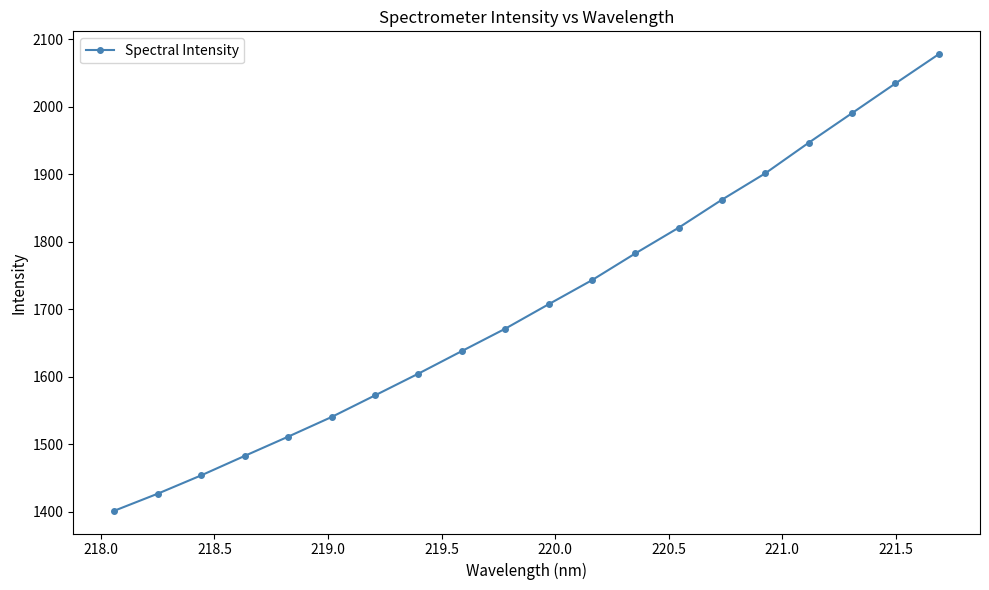

What is the value of the 19th point from the left?

2034.5